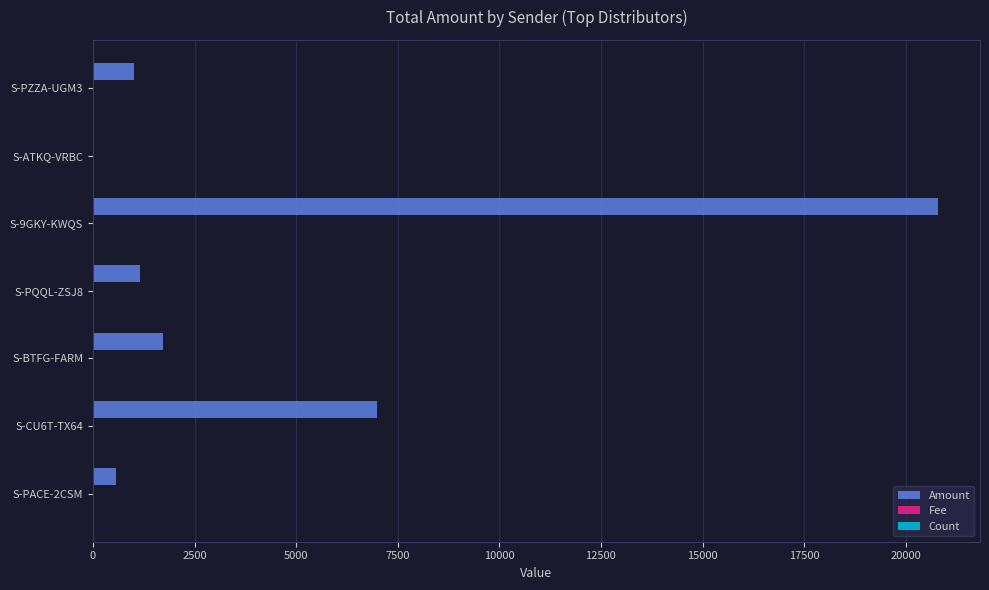

What is the sum of all Amount values?

32239.4